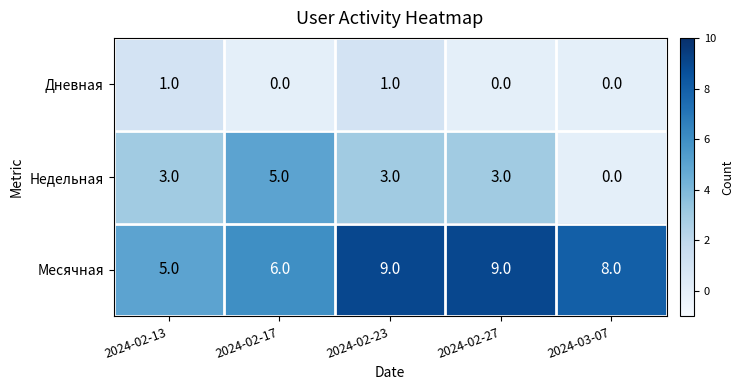

What is the maximum value shown in the chart?

9